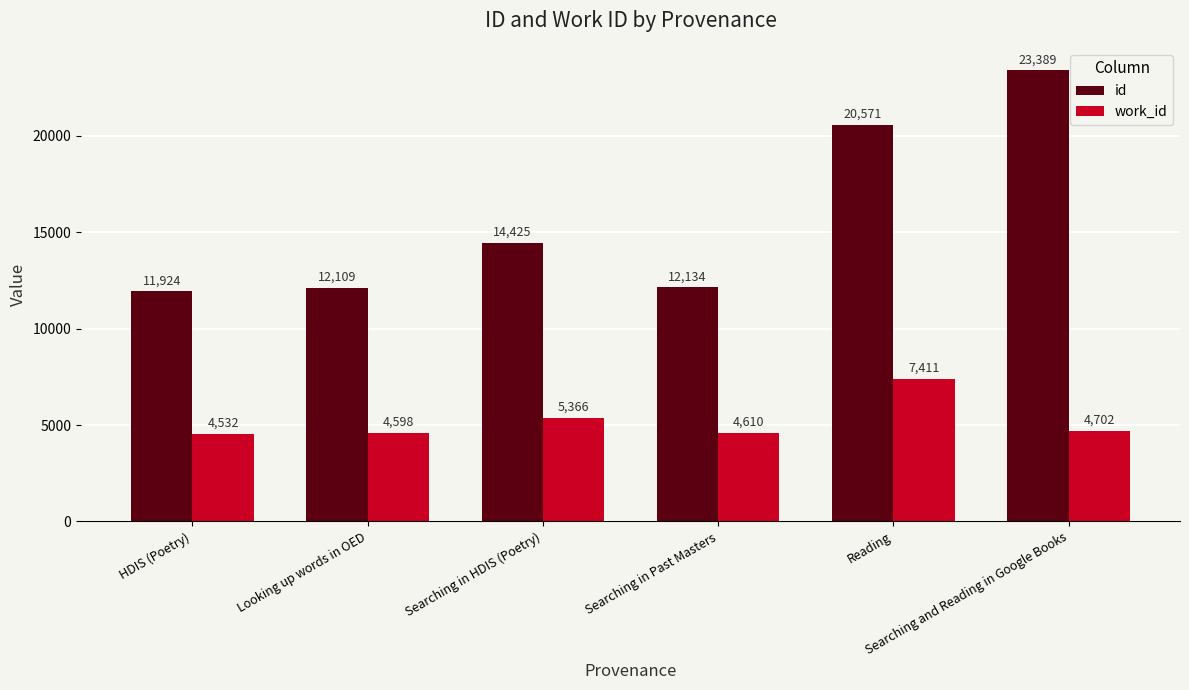

What is the value of the work_id bar at the 5th from the left?

7411